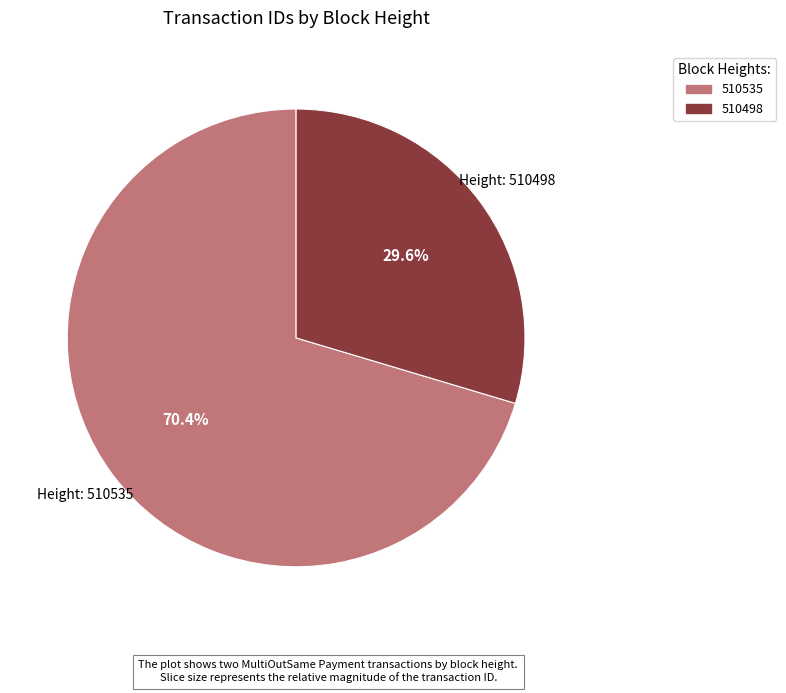

What portion of the pie excludes 510498?

70.4%